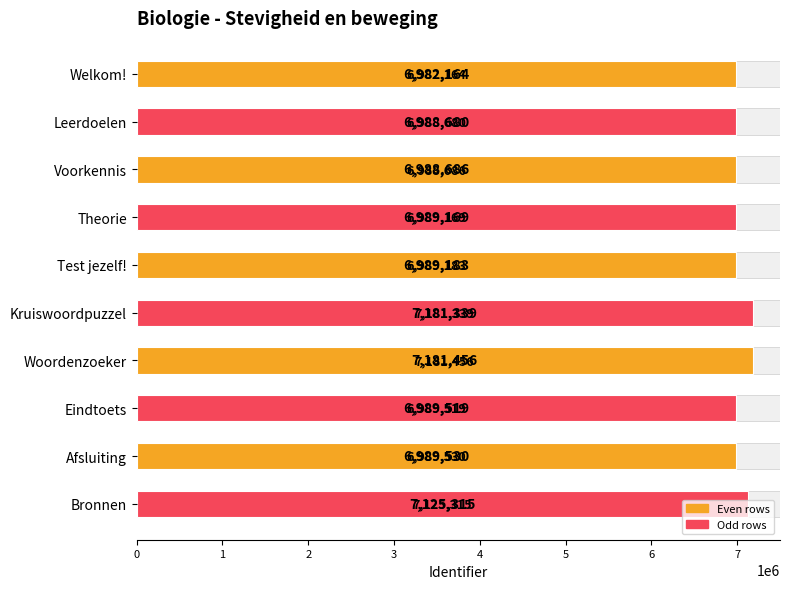

Between Afsluiting and Leerdoelen, which is larger?

Afsluiting